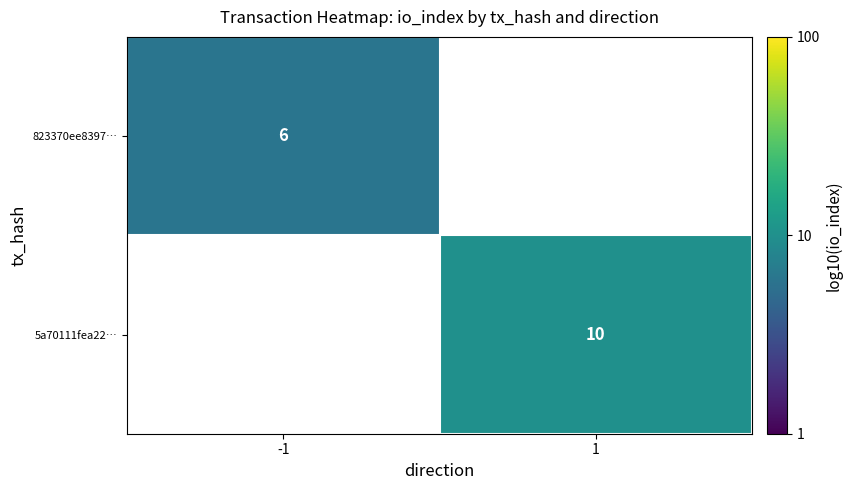

At how many categories does at least one series exceed 0?

2